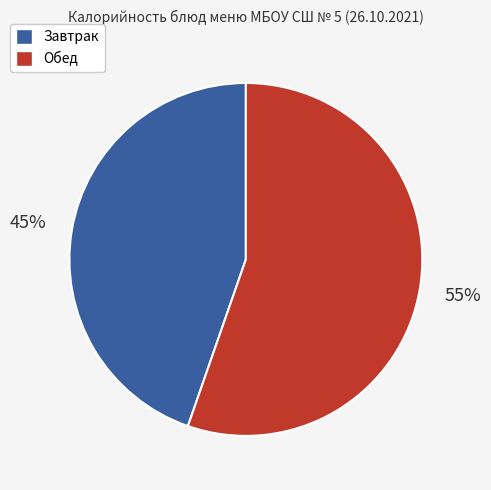

Approximately how many times larger is the value at Обед compared to Завтрак?

1.2